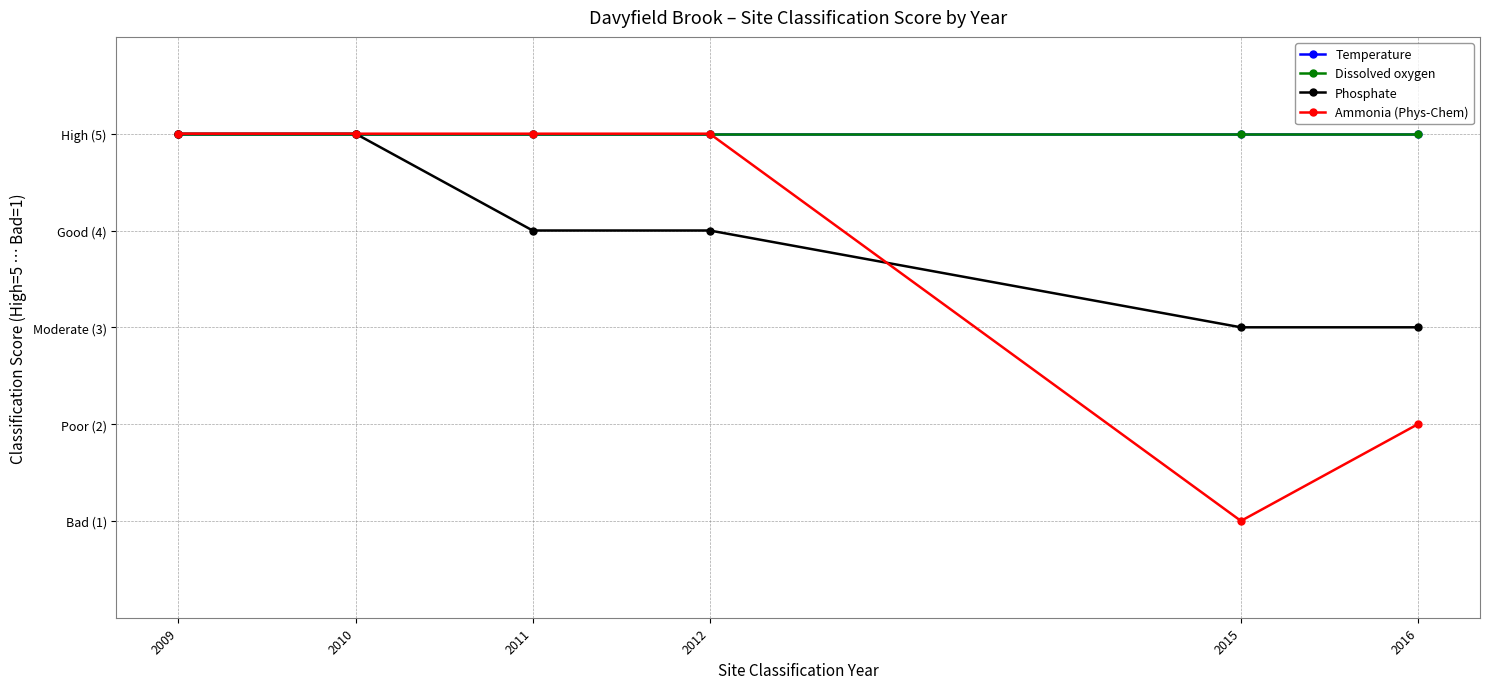

What is the maximum value for Dissolved oxygen?

5